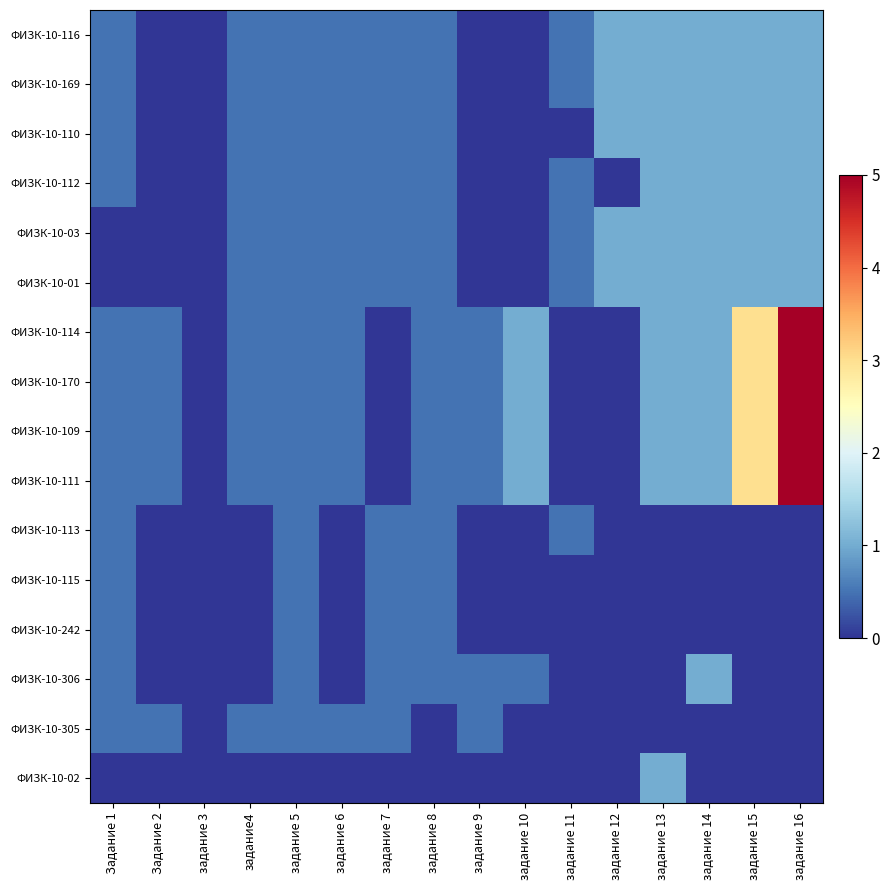

Reading right to left, list all the values displayed in this chart.

ФИЗК-10-116: задание 16=1.0	задание 15=1.0	задание 14=1.0	задание 13=1.0	задание 12=1.0	задание 11=0.5	задание 10=0.0	задание 9=0.0	задание 8=0.5	задание 7=0.5	задание 6=0.5	задание 5=0.5	задание4=0.5	задание 3=0.0	Задание 2=0.0	Задание 1=0.5
ФИЗК-10-169: задание 16=1.0	задание 15=1.0	задание 14=1.0	задание 13=1.0	задание 12=1.0	задание 11=0.5	задание 10=0.0	задание 9=0.0	задание 8=0.5	задание 7=0.5	задание 6=0.5	задание 5=0.5	задание4=0.5	задание 3=0.0	Задание 2=0.0	Задание 1=0.5
ФИЗК-10-110: задание 16=1.0	задание 15=1.0	задание 14=1.0	задание 13=1.0	задание 12=1.0	задание 11=0.0	задание 10=0.0	задание 9=0.0	задание 8=0.5	задание 7=0.5	задание 6=0.5	задание 5=0.5	задание4=0.5	задание 3=0.0	Задание 2=0.0	Задание 1=0.5
ФИЗК-10-112: задание 16=1.0	задание 15=1.0	задание 14=1.0	задание 13=1.0	задание 12=0.0	задание 11=0.5	задание 10=0.0	задание 9=0.0	задание 8=0.5	задание 7=0.5	задание 6=0.5	задание 5=0.5	задание4=0.5	задание 3=0.0	Задание 2=0.0	Задание 1=0.5
ФИЗК-10-03: задание 16=1.0	задание 15=1.0	задание 14=1.0	задание 13=1.0	задание 12=1.0	задание 11=0.5	задание 10=0.0	задание 9=0.0	задание 8=0.5	задание 7=0.5	задание 6=0.5	задание 5=0.5	задание4=0.5	задание 3=0.0	Задание 2=0.0	Задание 1=0.0
ФИЗК-10-01: задание 16=1.0	задание 15=1.0	задание 14=1.0	задание 13=1.0	задание 12=1.0	задание 11=0.5	задание 10=0.0	задание 9=0.0	задание 8=0.5	задание 7=0.5	задание 6=0.5	задание 5=0.5	задание4=0.5	задание 3=0.0	Задание 2=0.0	Задание 1=0.0
ФИЗК-10-114: задание 16=5.0	задание 15=3.0	задание 14=1.0	задание 13=1.0	задание 12=0.0	задание 11=0.0	задание 10=1.0	задание 9=0.5	задание 8=0.5	задание 7=0.0	задание 6=0.5	задание 5=0.5	задание4=0.5	задание 3=0.0	Задание 2=0.5	Задание 1=0.5
ФИЗК-10-170: задание 16=5.0	задание 15=3.0	задание 14=1.0	задание 13=1.0	задание 12=0.0	задание 11=0.0	задание 10=1.0	задание 9=0.5	задание 8=0.5	задание 7=0.0	задание 6=0.5	задание 5=0.5	задание4=0.5	задание 3=0.0	Задание 2=0.5	Задание 1=0.5
ФИЗК-10-109: задание 16=5.0	задание 15=3.0	задание 14=1.0	задание 13=1.0	задание 12=0.0	задание 11=0.0	задание 10=1.0	задание 9=0.5	задание 8=0.5	задание 7=0.0	задание 6=0.5	задание 5=0.5	задание4=0.5	задание 3=0.0	Задание 2=0.5	Задание 1=0.5
ФИЗК-10-111: задание 16=5.0	задание 15=3.0	задание 14=1.0	задание 13=1.0	задание 12=0.0	задание 11=0.0	задание 10=1.0	задание 9=0.5	задание 8=0.5	задание 7=0.0	задание 6=0.5	задание 5=0.5	задание4=0.5	задание 3=0.0	Задание 2=0.5	Задание 1=0.5
ФИЗК-10-113: задание 16=0.0	задание 15=0.0	задание 14=0.0	задание 13=0.0	задание 12=0.0	задание 11=0.5	задание 10=0.0	задание 9=0.0	задание 8=0.5	задание 7=0.5	задание 6=0.0	задание 5=0.5	задание4=0.0	задание 3=0.0	Задание 2=0.0	Задание 1=0.5
ФИЗК-10-115: задание 16=0.0	задание 15=0.0	задание 14=0.0	задание 13=0.0	задание 12=0.0	задание 11=0.0	задание 10=0.0	задание 9=0.0	задание 8=0.5	задание 7=0.5	задание 6=0.0	задание 5=0.5	задание4=0.0	задание 3=0.0	Задание 2=0.0	Задание 1=0.5
ФИЗК-10-242: задание 16=0.0	задание 15=0.0	задание 14=0.0	задание 13=0.0	задание 12=0.0	задание 11=0.0	задание 10=0.0	задание 9=0.0	задание 8=0.5	задание 7=0.5	задание 6=0.0	задание 5=0.5	задание4=0.0	задание 3=0.0	Задание 2=0.0	Задание 1=0.5
ФИЗК-10-306: задание 16=0.0	задание 15=0.0	задание 14=1.0	задание 13=0.0	задание 12=0.0	задание 11=0.0	задание 10=0.5	задание 9=0.5	задание 8=0.5	задание 7=0.5	задание 6=0.0	задание 5=0.5	задание4=0.0	задание 3=0.0	Задание 2=0.0	Задание 1=0.5
ФИЗК-10-305: задание 16=0.0	задание 15=0.0	задание 14=0.0	задание 13=0.0	задание 12=0.0	задание 11=0.0	задание 10=0.0	задание 9=0.5	задание 8=0.0	задание 7=0.5	задание 6=0.5	задание 5=0.5	задание4=0.5	задание 3=0.0	Задание 2=0.5	Задание 1=0.5
ФИЗК-10-02: задание 16=0.0	задание 15=0.0	задание 14=0.0	задание 13=1.0	задание 12=0.0	задание 11=0.0	задание 10=0.0	задание 9=0.0	задание 8=0.0	задание 7=0.0	задание 6=0.0	задание 5=0.0	задание4=0.0	задание 3=0.0	Задание 2=0.0	Задание 1=0.0